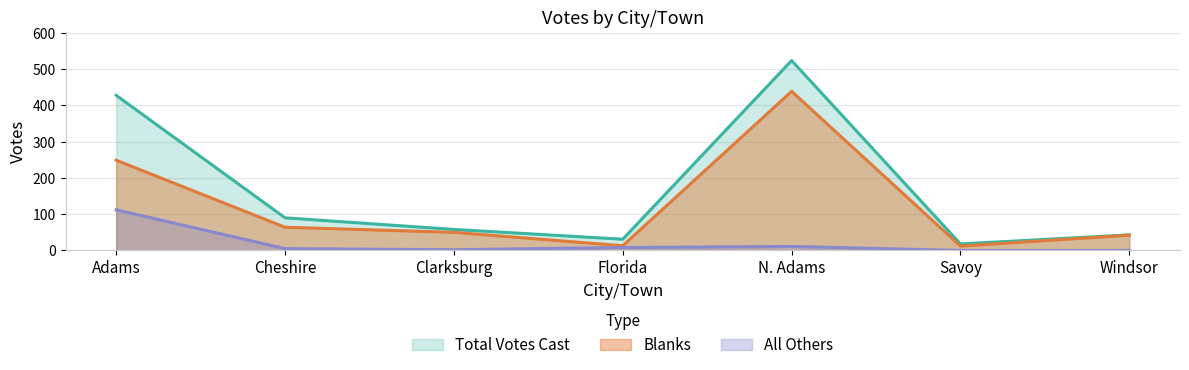

Does the chart display data point markers on the line(s)?

No